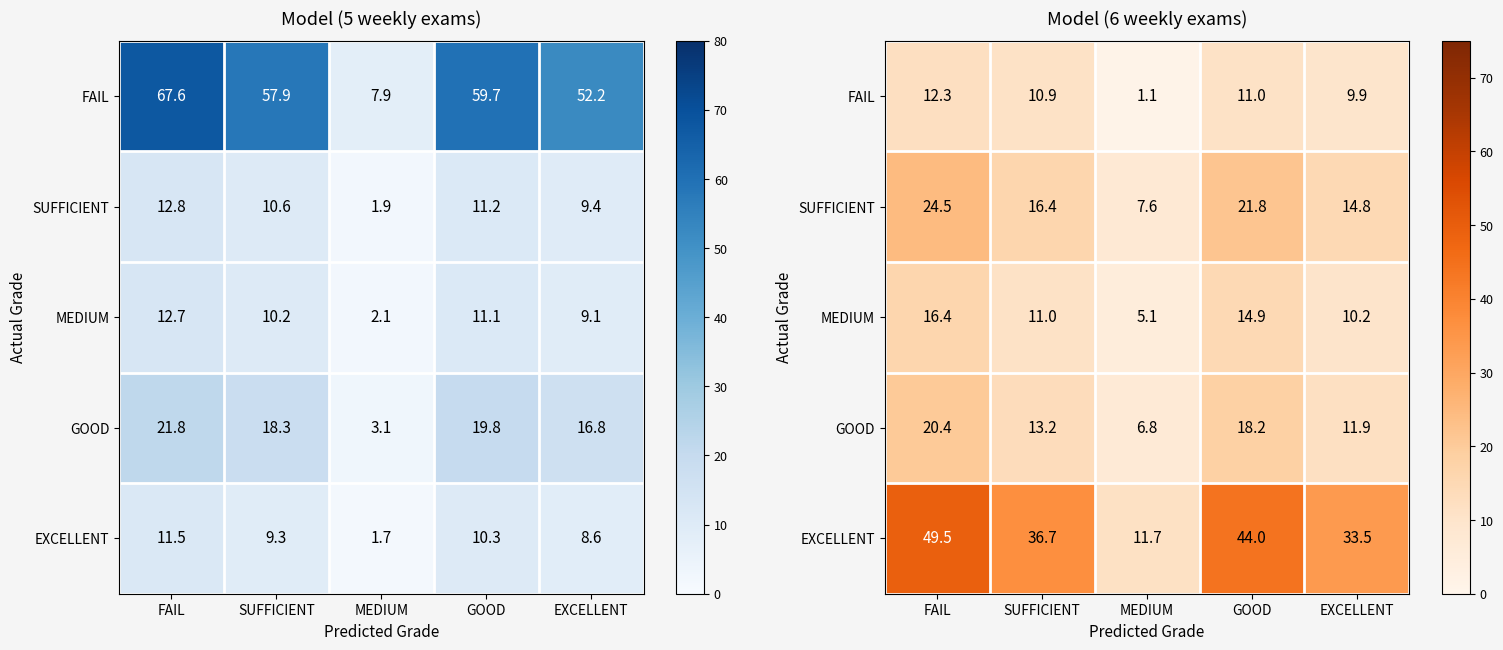

Between MEDIUM and GOOD, which is larger?

GOOD